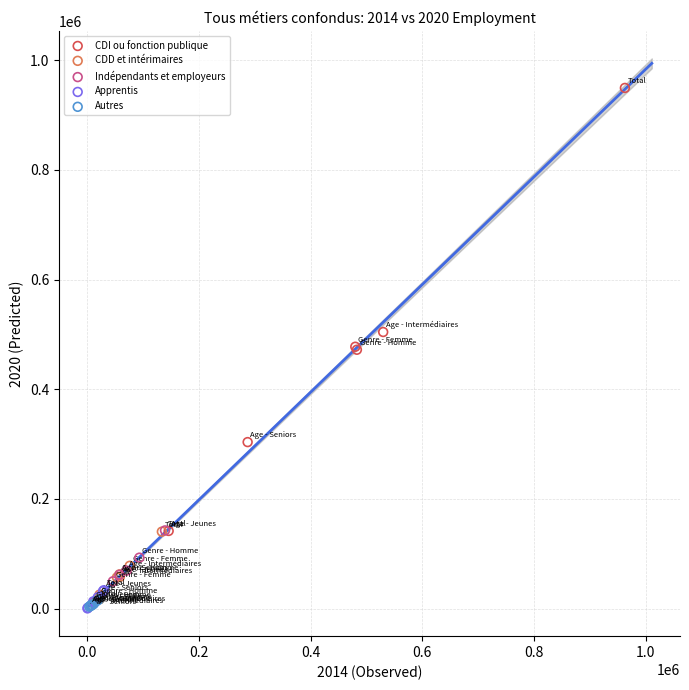

Which series has the widest spread of Y values?

CDI ou fonction publique